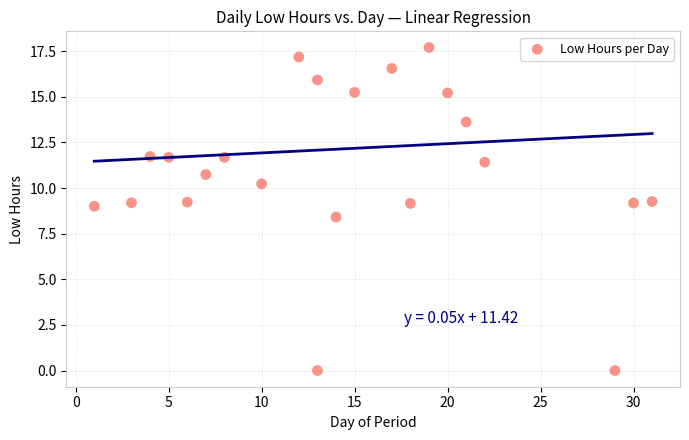

What is the range of X values (max minus min)?

30.0